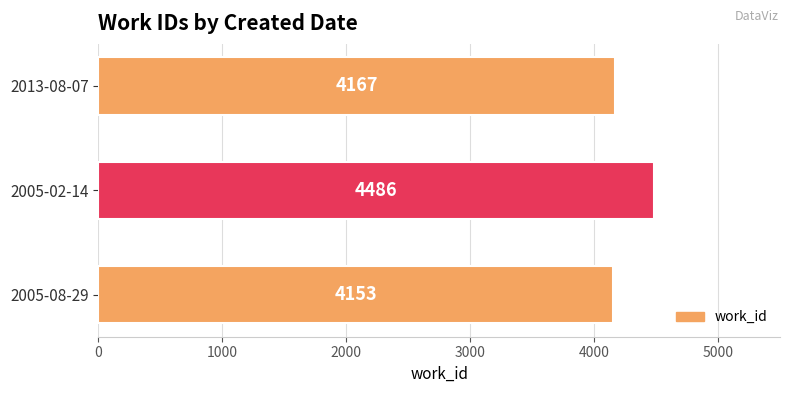

What is the maximum value shown in the chart?

4486